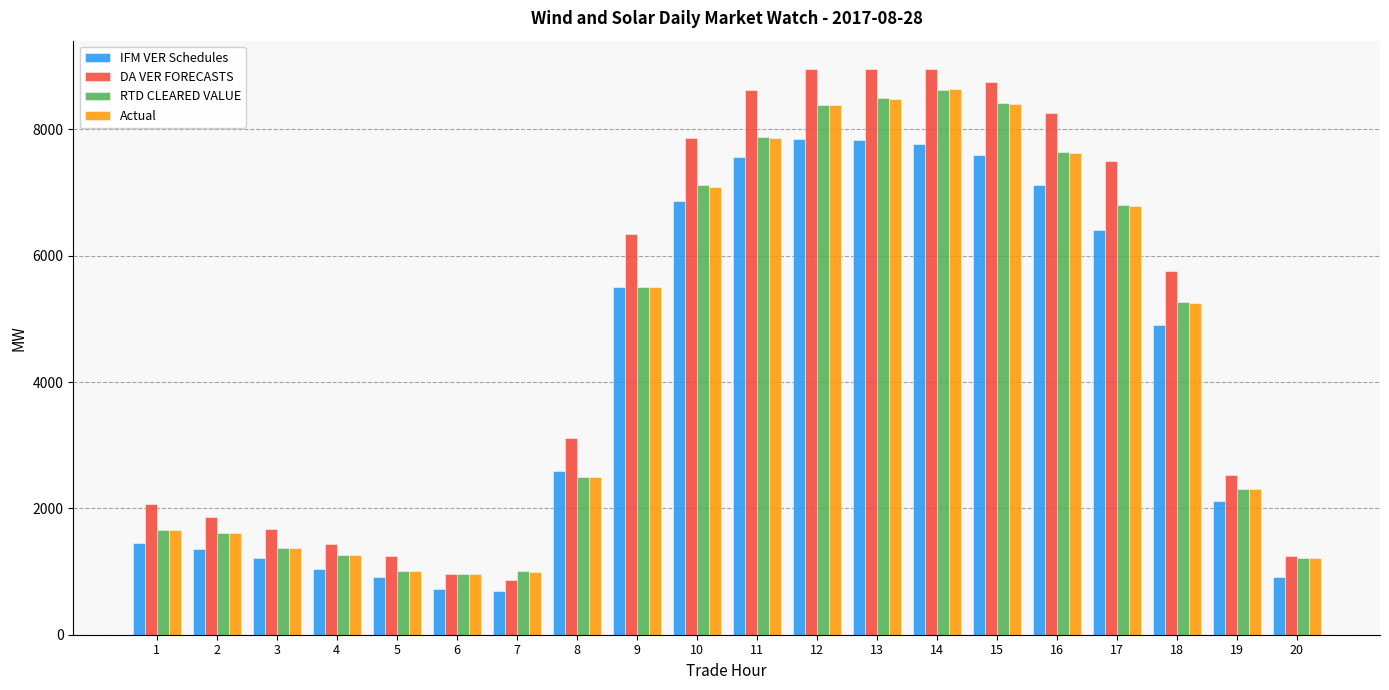

Which series has the largest total across all categories?

DA VER FORECASTS